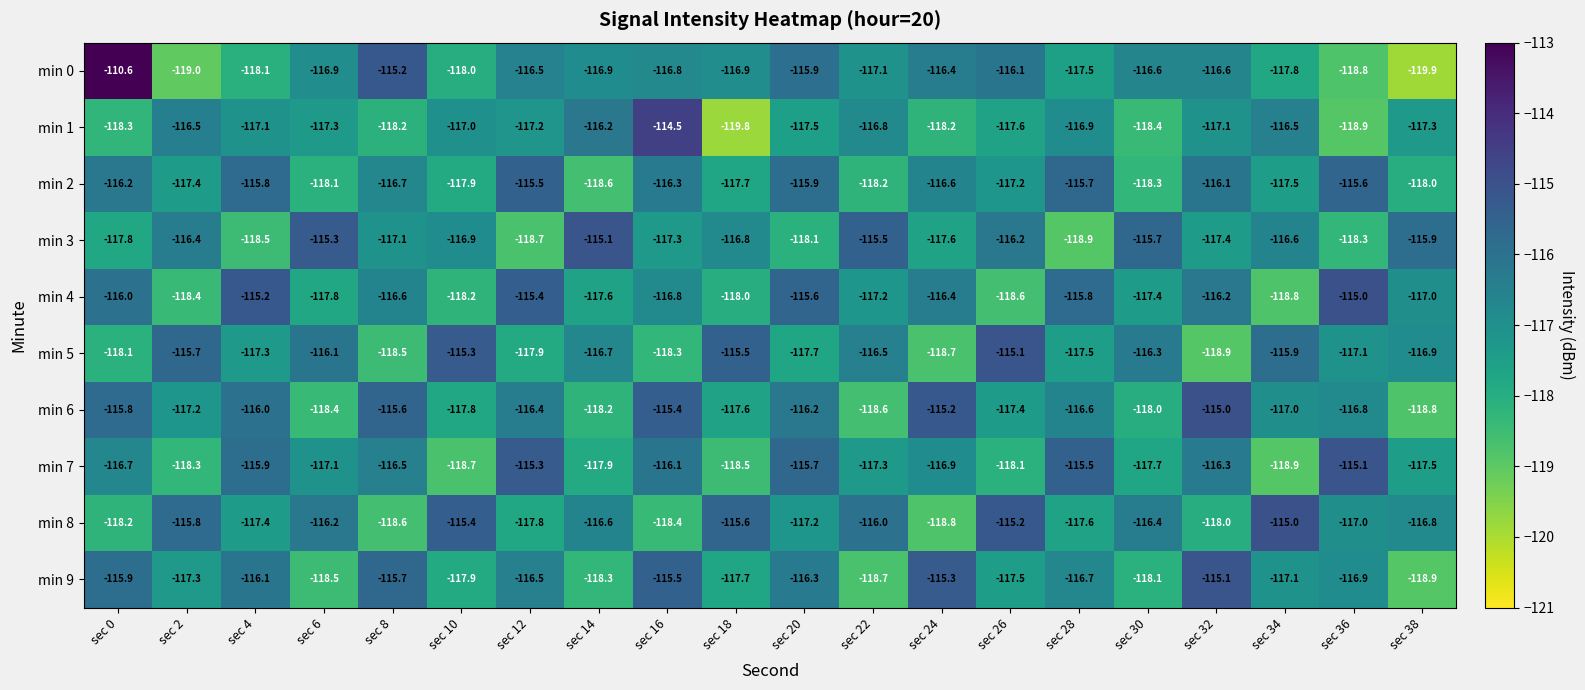

Rank the series at sec 22 from highest to lowest value.

min 3, min 8, min 5, min 1, min 0, min 4, min 7, min 2, min 6, min 9